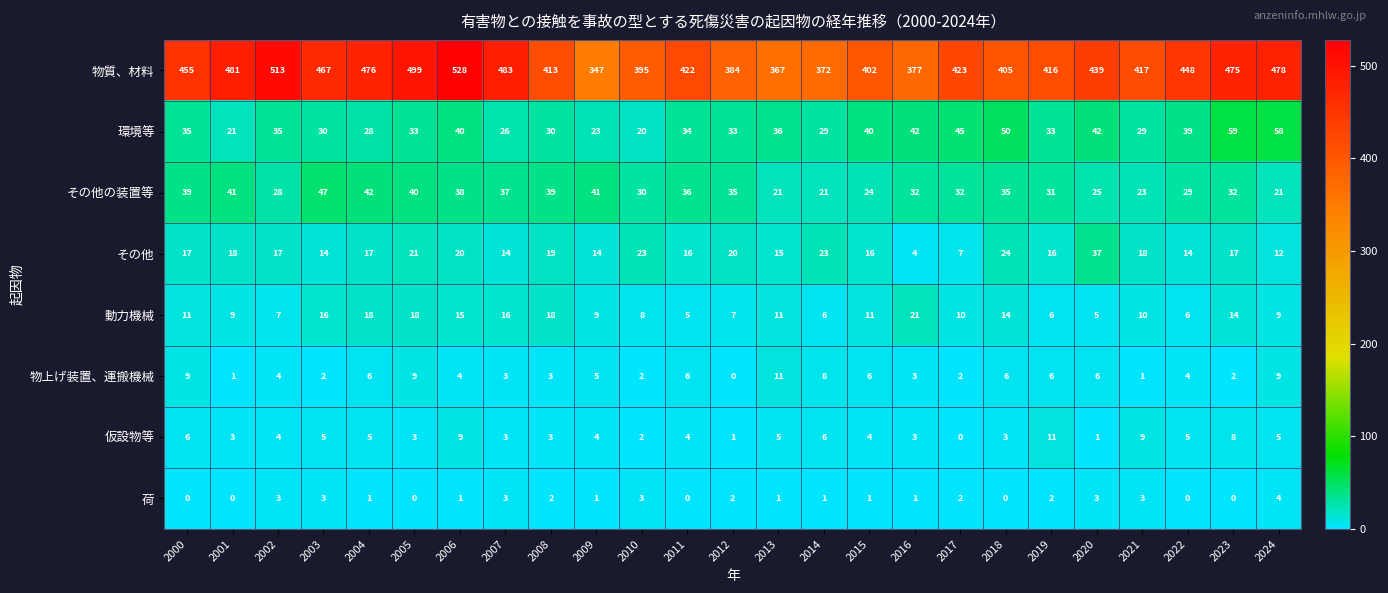

At which label does 物上げ装置、運搬機械 first exceed 4?

2000